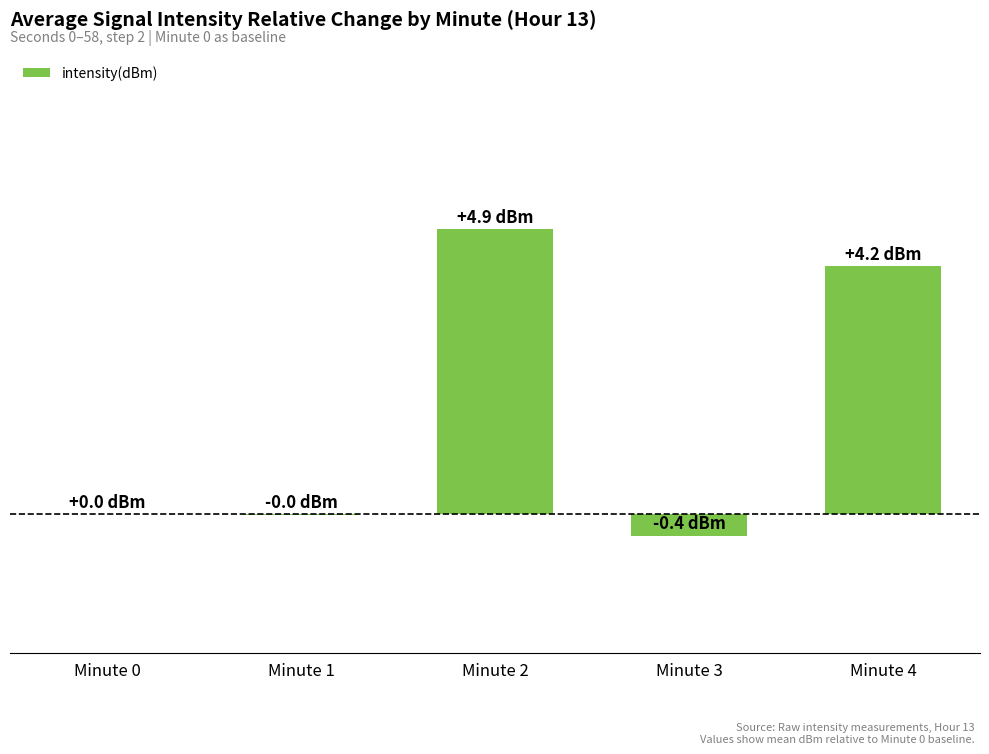

What is the average value?

1.7